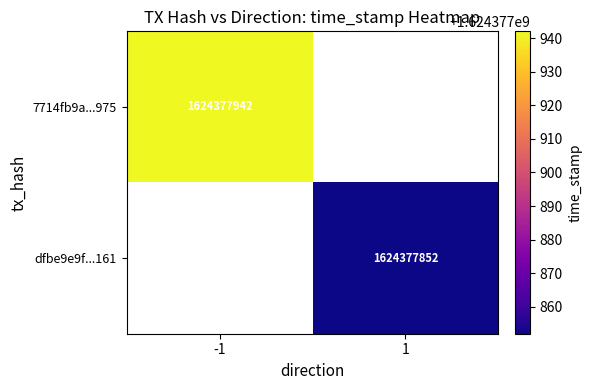

How many values in 7714fb9a93c6992de6951ad3439367ed00ef975 are above zero?

1